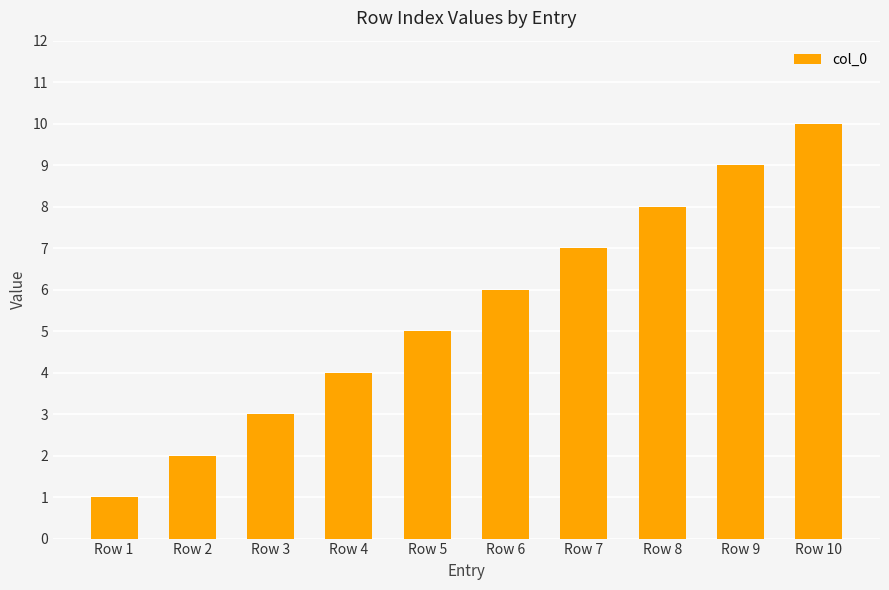

Rank the categories by value from highest to lowest.

Row 10, Row 9, Row 8, Row 7, Row 6, Row 5, Row 4, Row 3, Row 2, Row 1